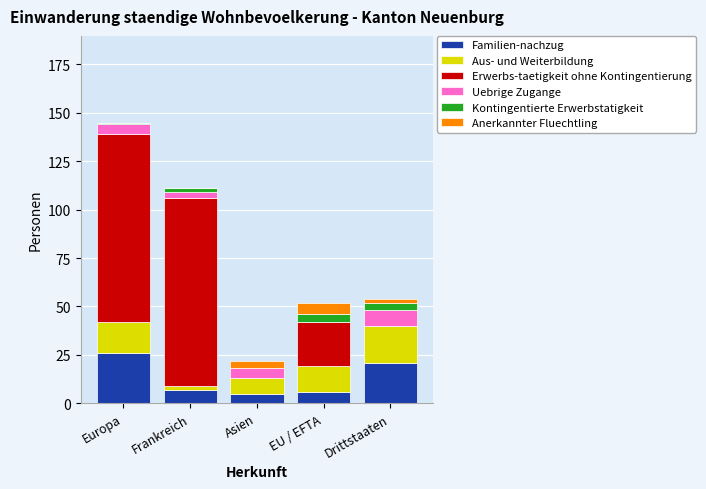

Count the number of categories in the chart.

5